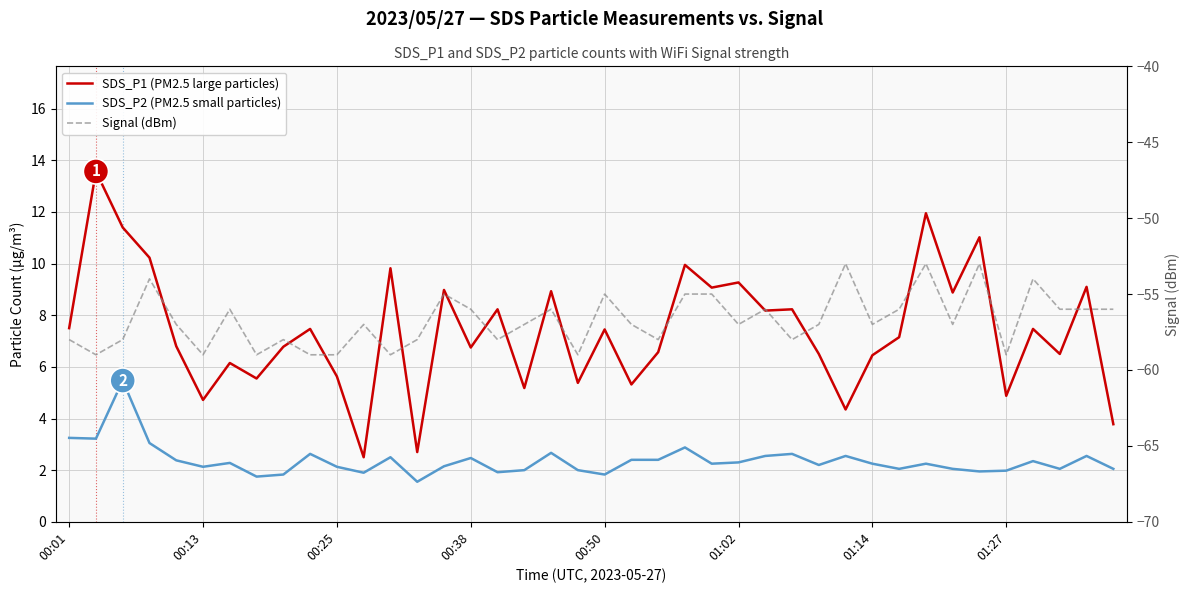

True or false: SDS_P1 (PM2.5 large particles) and SDS_P2 (PM2.5 small particles) intersect in this chart.

False